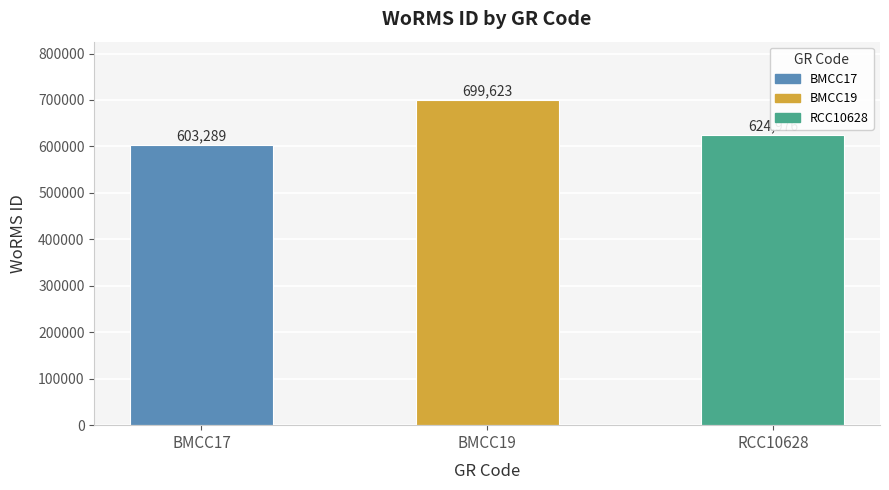

How many series are shown in this chart?

1